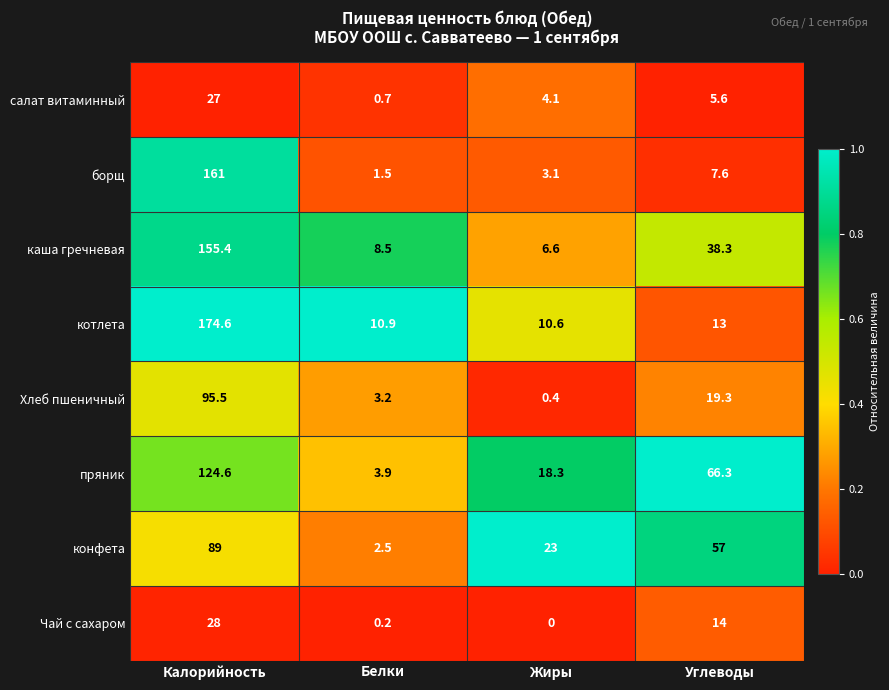

The value of Чай с сахаром at Калорийность is 36.9. True or false?

False